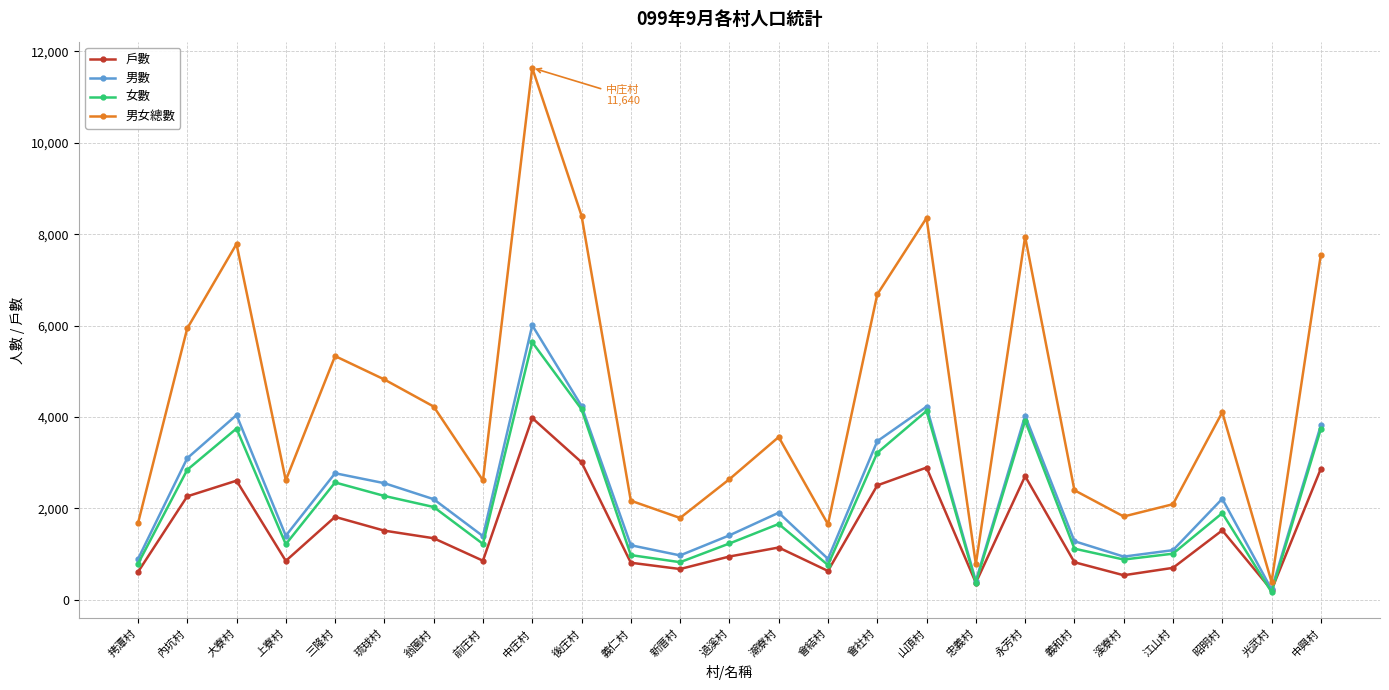

At which label is 男女總數 closest to 6013?

內坑村